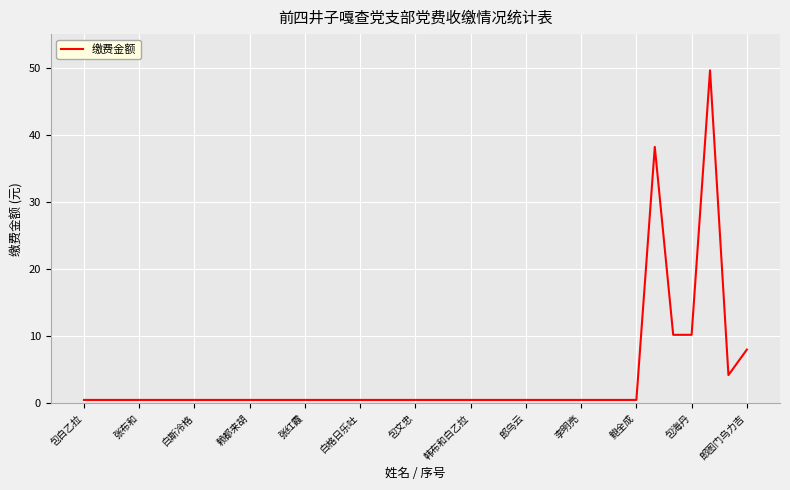

What is the greatest value displayed?

49.6